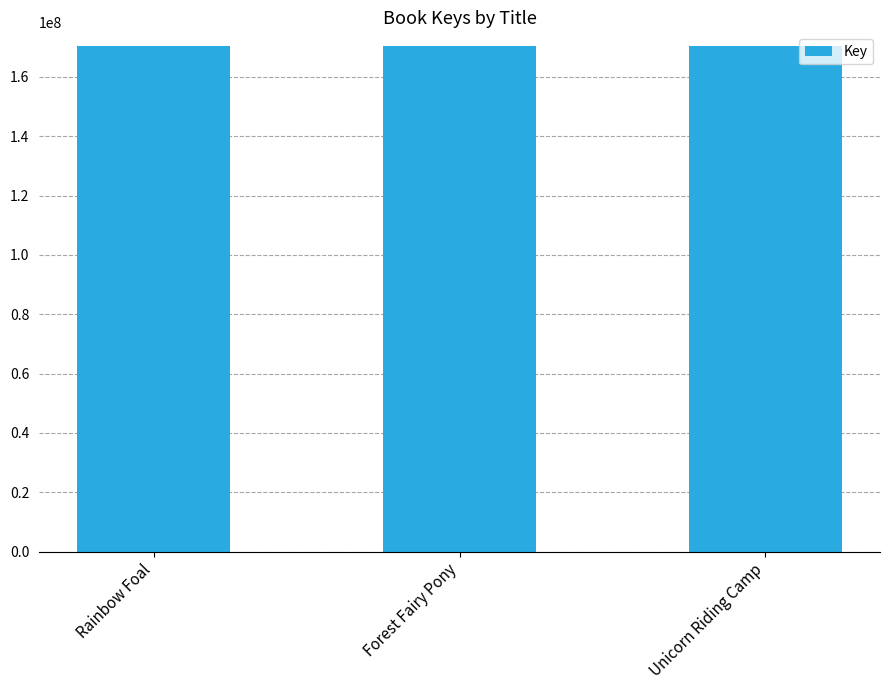

Is it true that the value at Unicorn Riding Camp is 170281596?

True